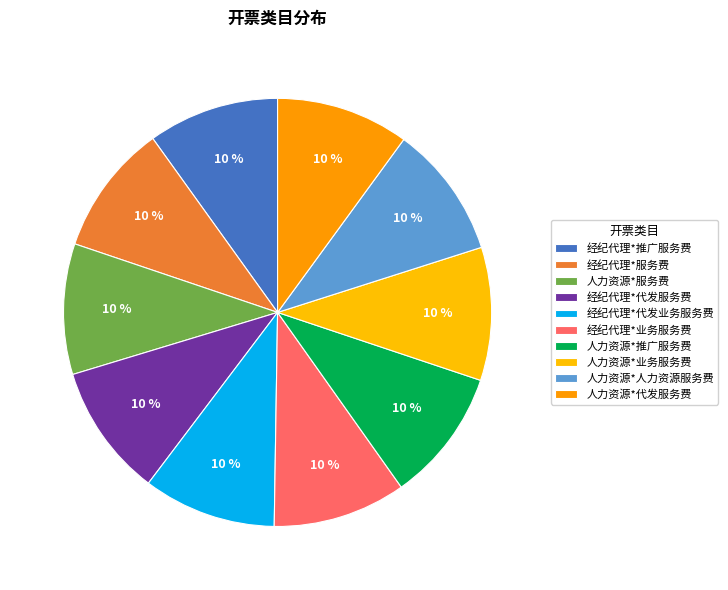

Count the number of slices in the pie.

10